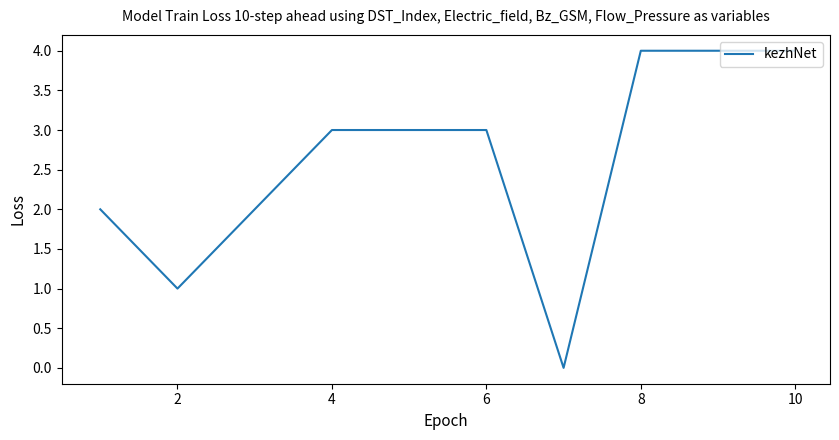

What is the maximum value shown in the chart?

4